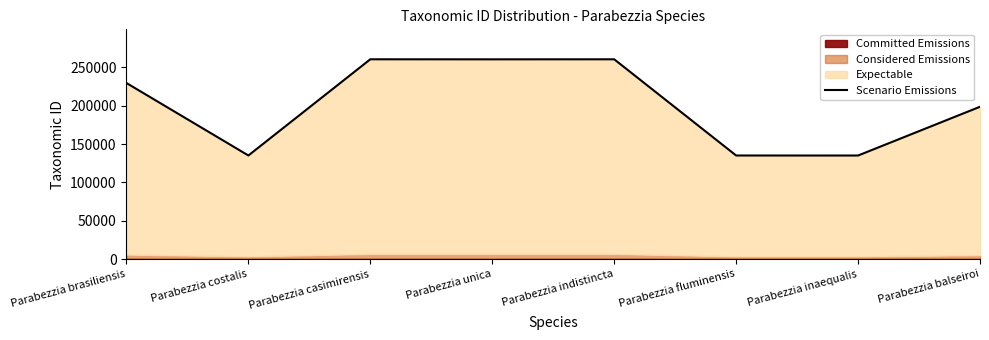

What is the difference between the maximum and minimum values?

125597